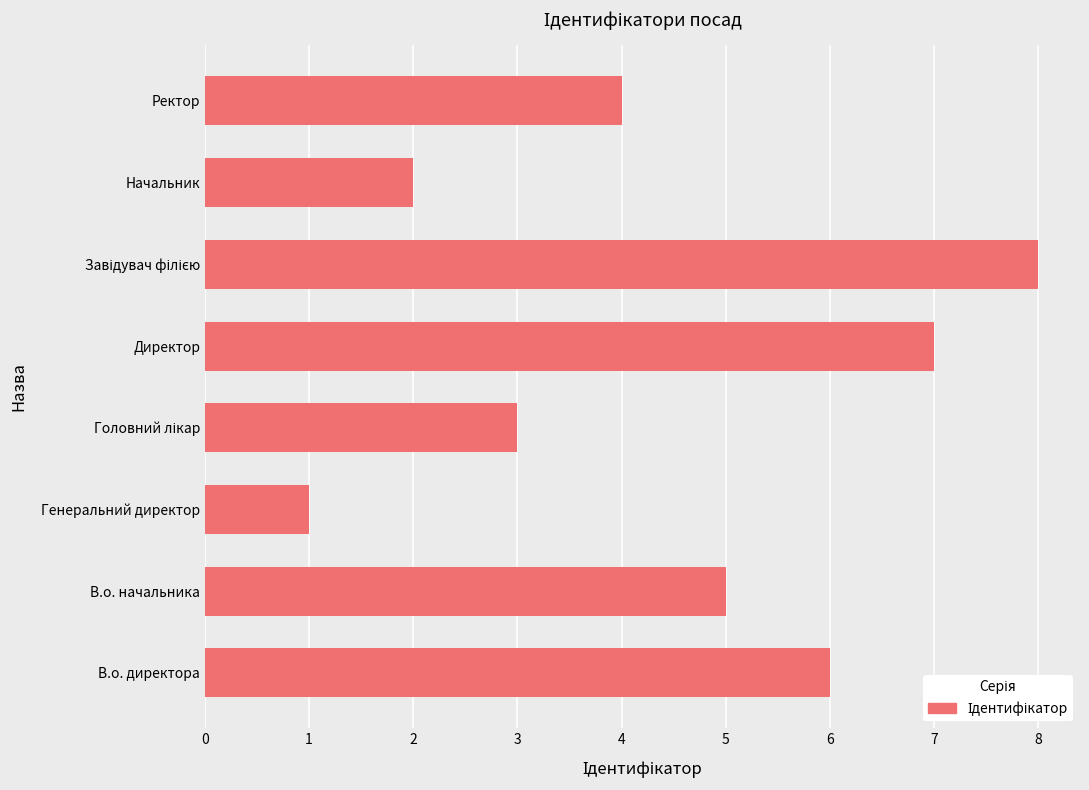

Between В.о. директора and В.о. начальника, which is larger?

В.о. директора